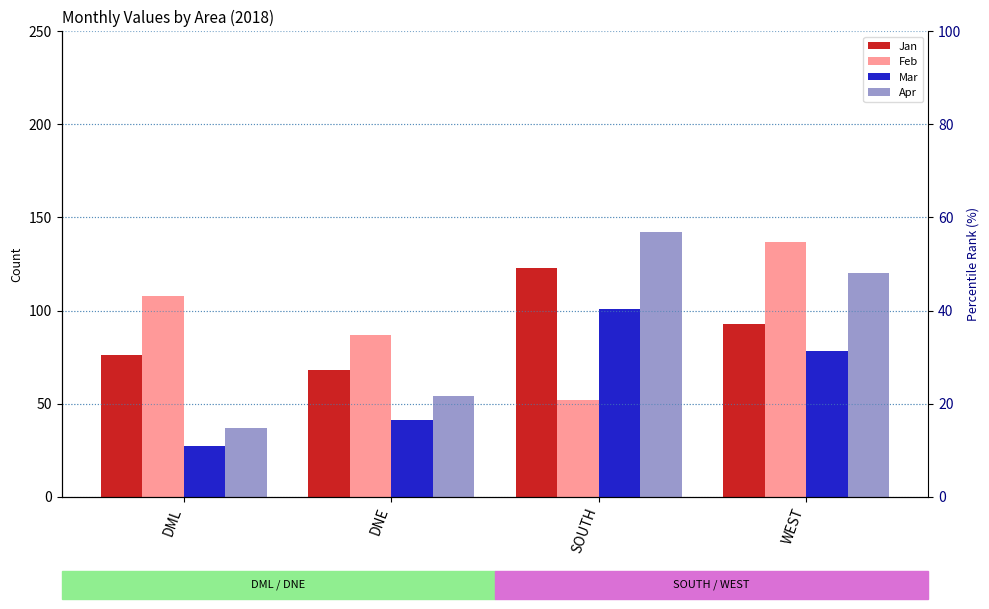

How many bars are there in total?

16